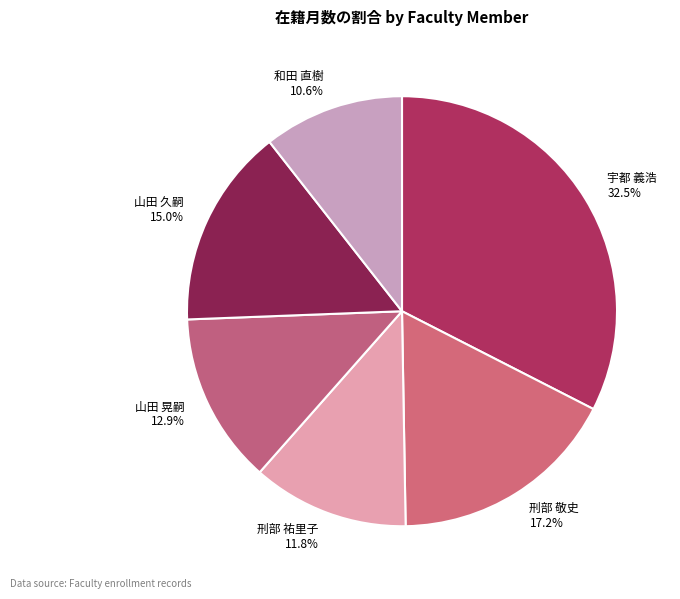

To the nearest percent, what portion does 和田 直樹 represent?

11%